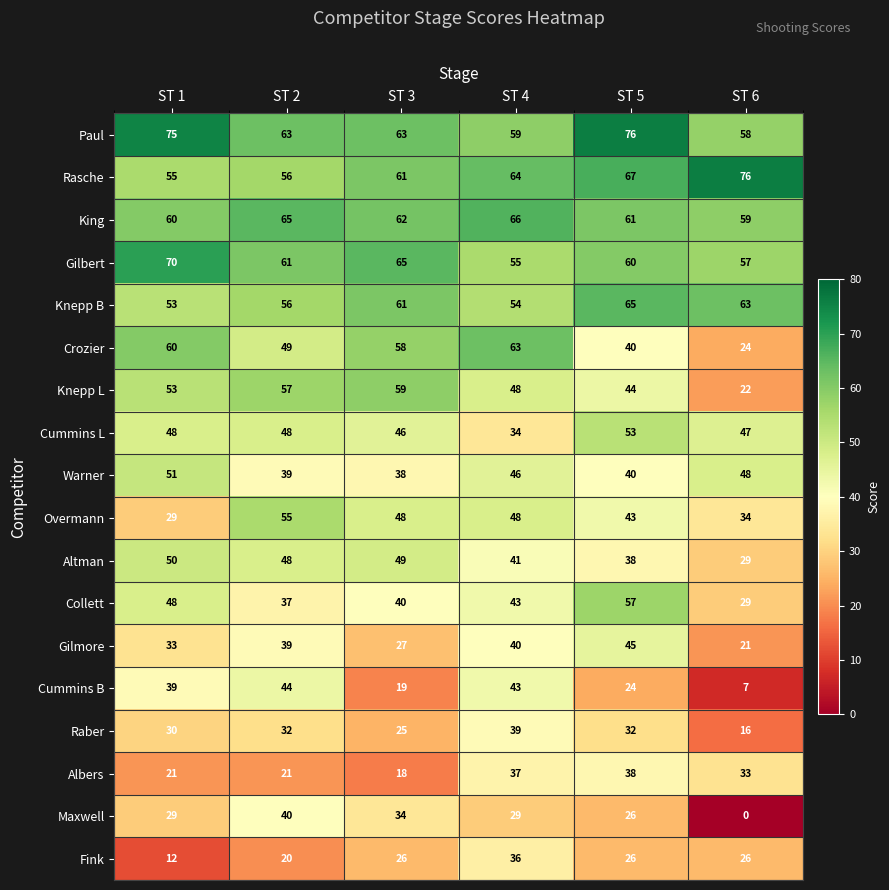

What is the difference between the second highest and minimum values in the Warner series?

10